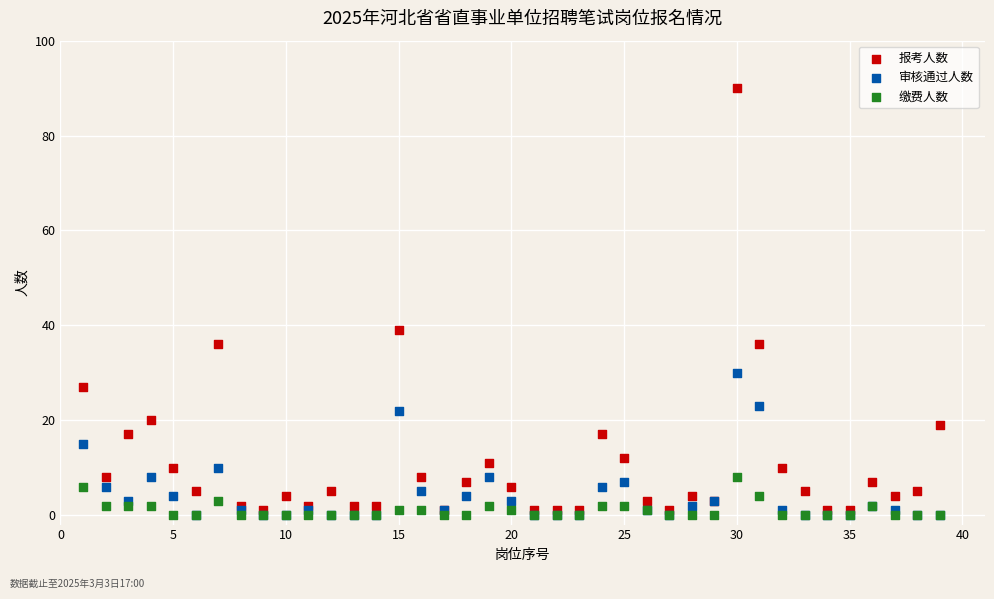

Across all series, what Y value is closest to 45?

39